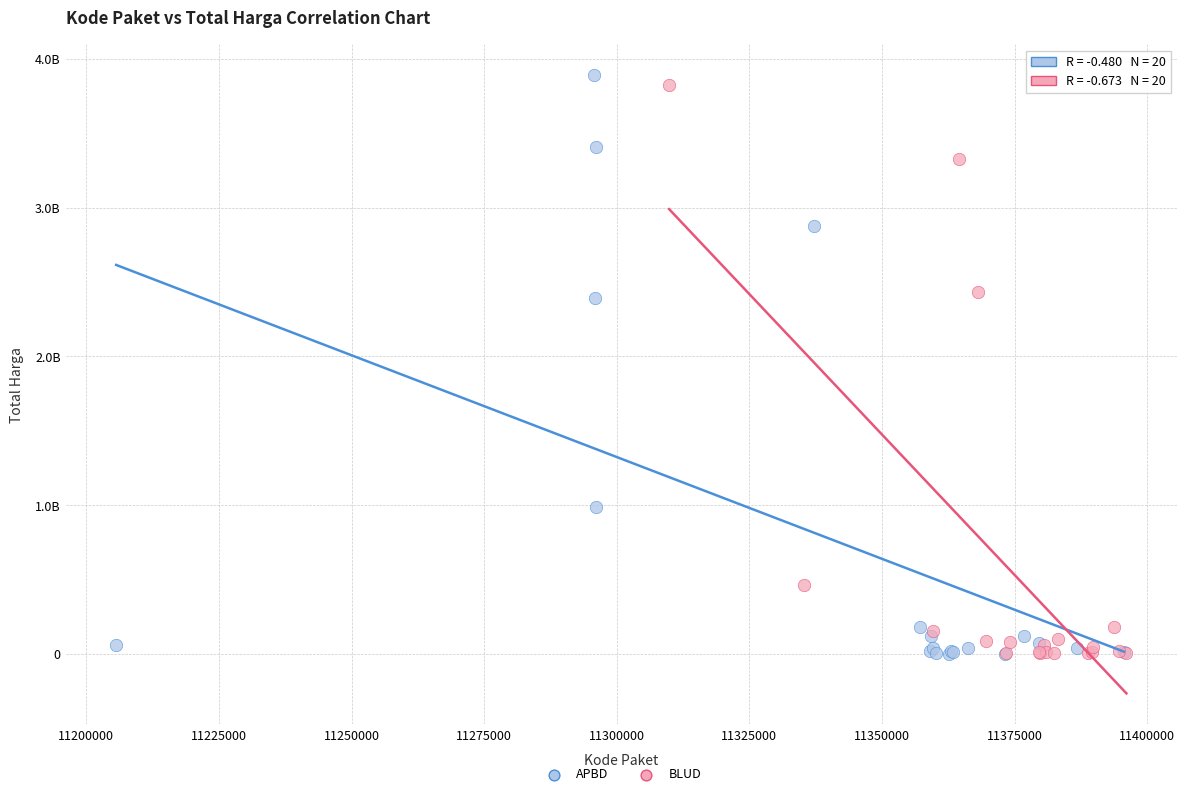

What are all the series names shown in the legend?

APBD, BLUD